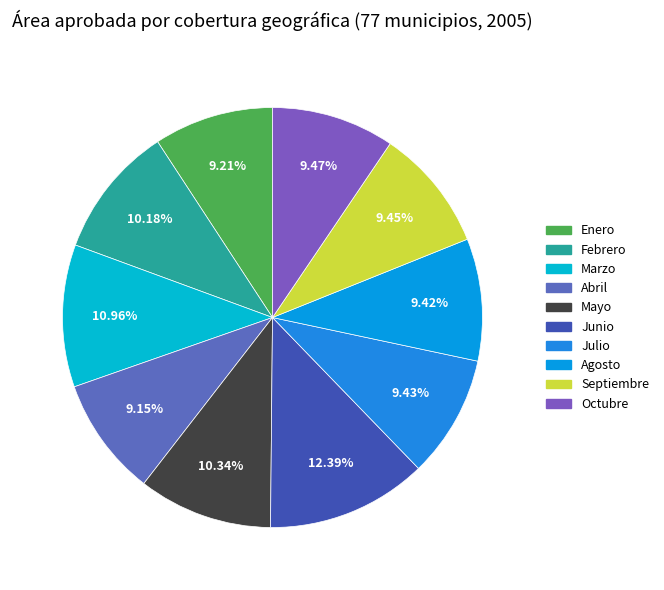

To the nearest percent, what is the combined percentage of Enero and Septiembre?

19%